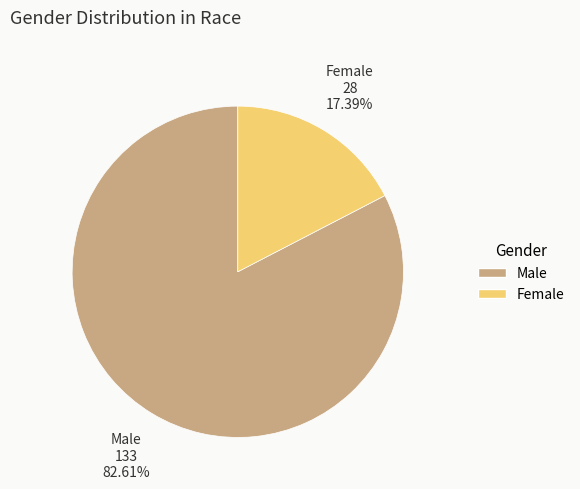

Combined, do Female and Male account for over 50%?

Yes